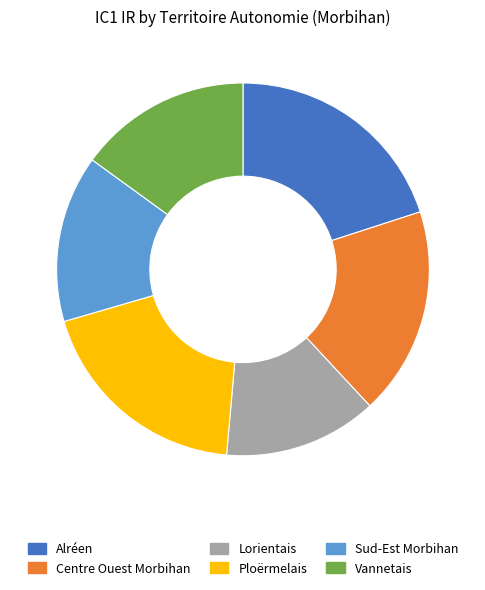

Is there any slice that represents more than half of the pie?

No